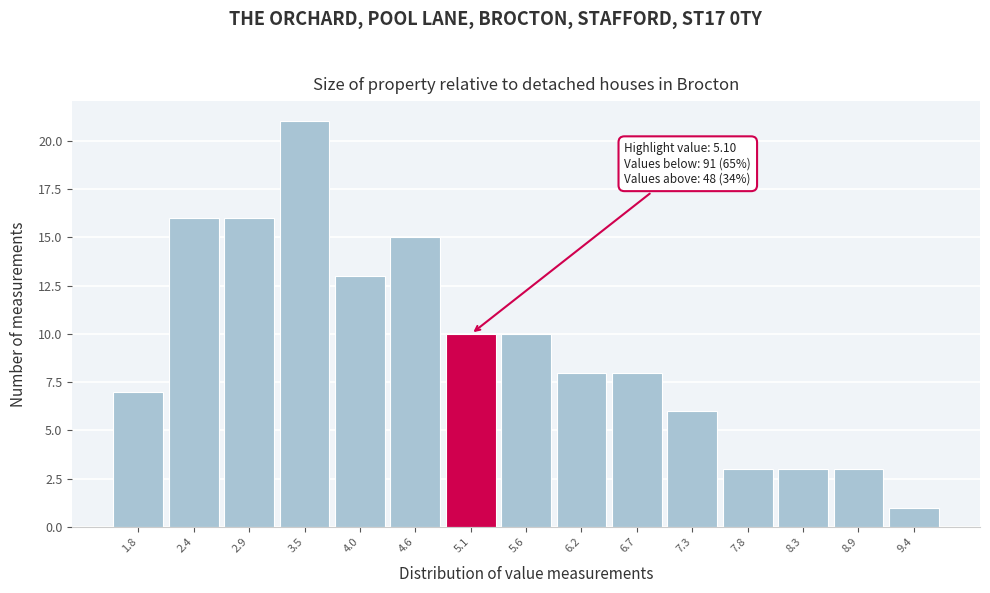

Which range on the x-axis has the tallest bar?

3.2 to 3.8